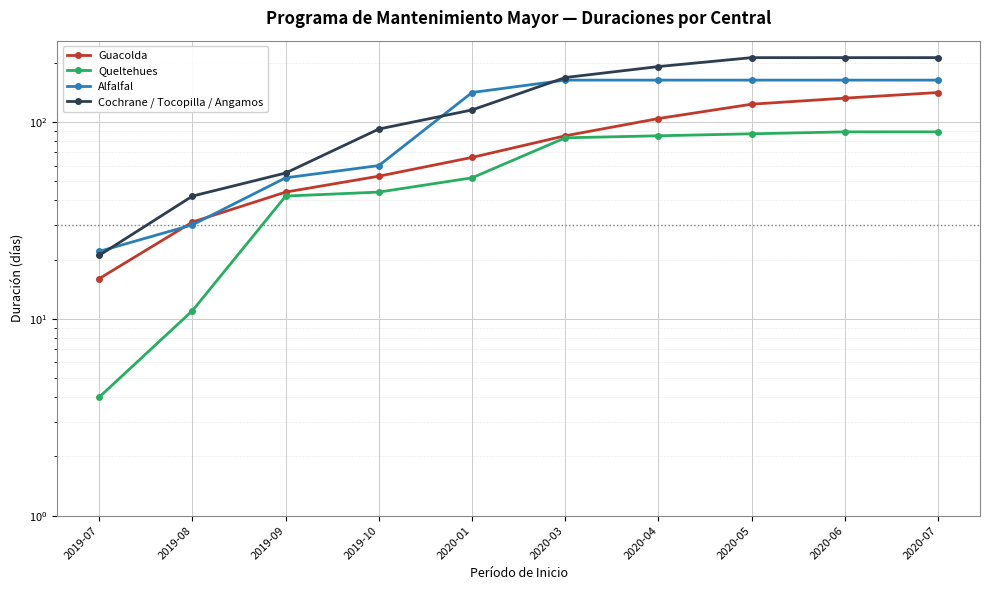

True or false: Cochrane / Tocopilla / Angamos has a value of 69 at 2020-04.

False